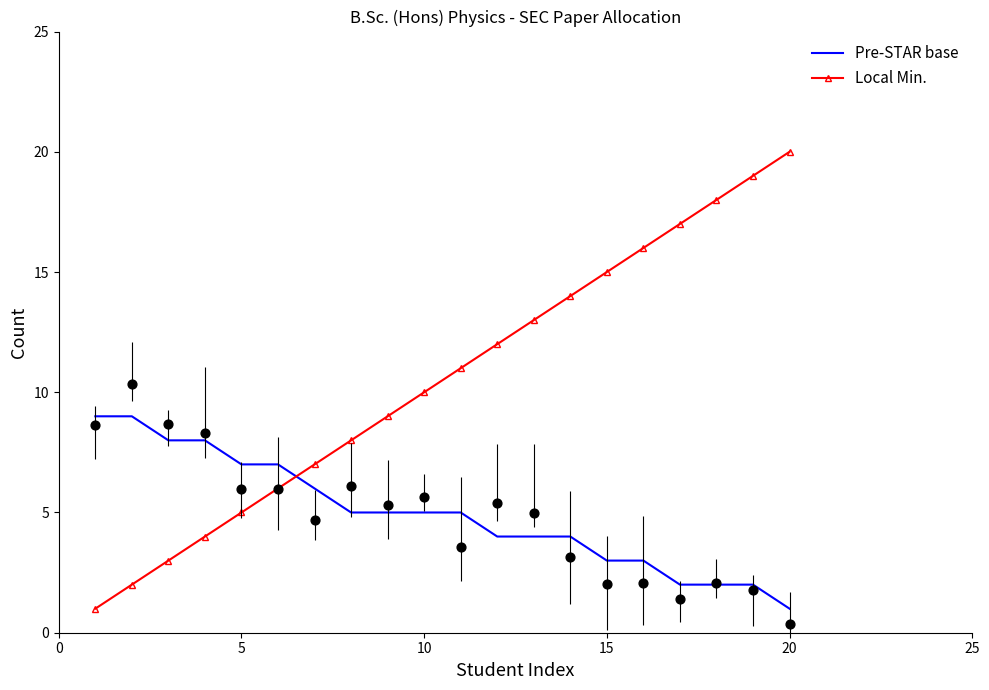

At which label does Local Min. reach its peak?

20